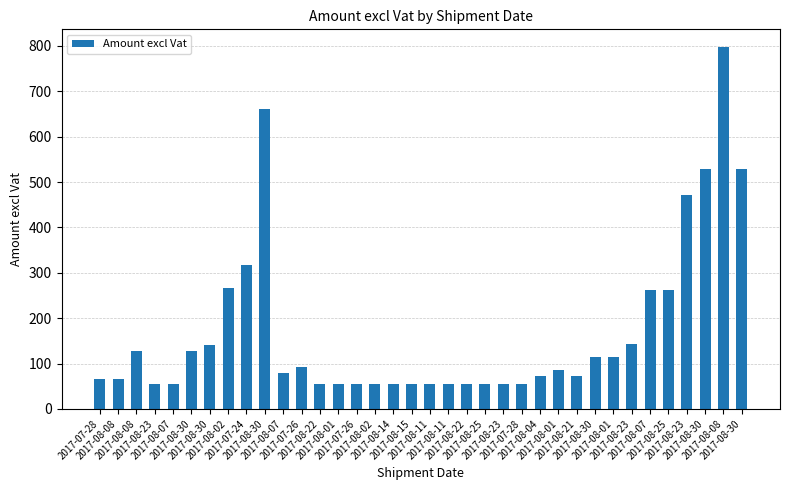

Which label corresponds to the largest value in the chart?

2017-08-08